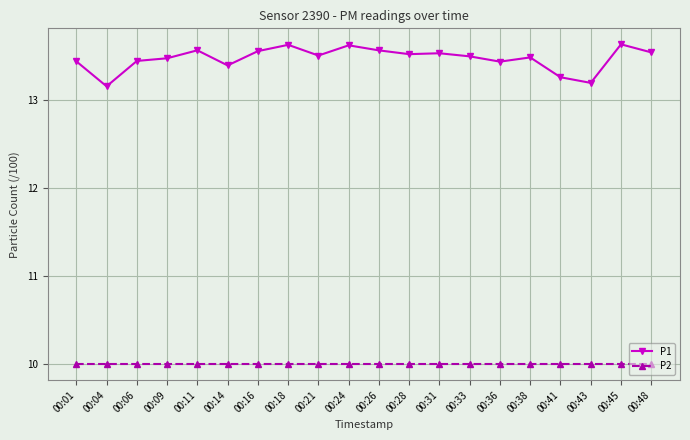

At which label is P1 closest to 13?

00:04